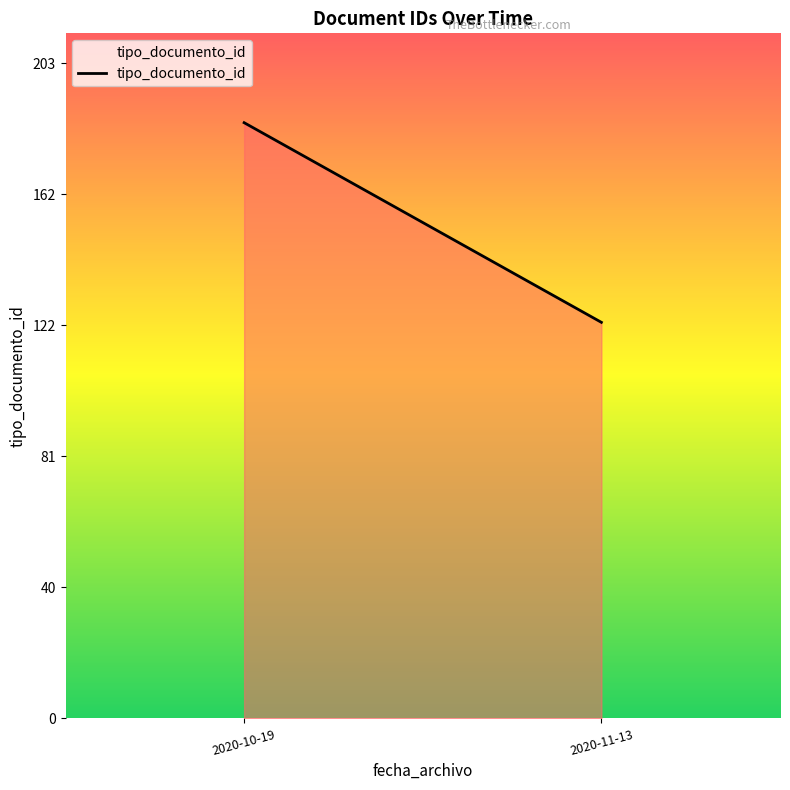

What is the change in value from 2020-10-19 to 2020-11-13?

-62